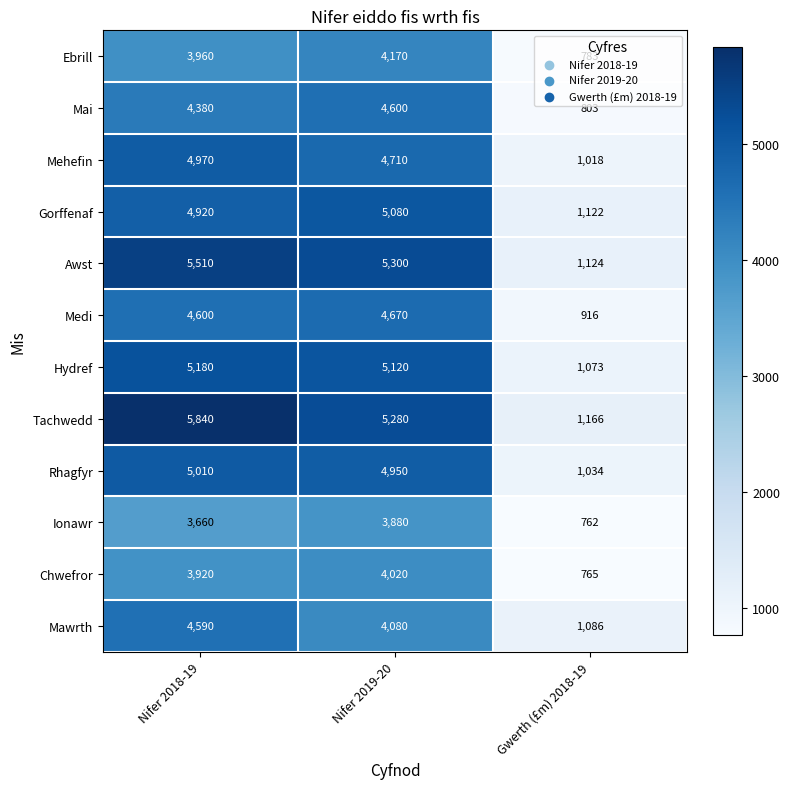

Which label corresponds to the smallest value in the chart?

Gwerth (£m) 2018-19